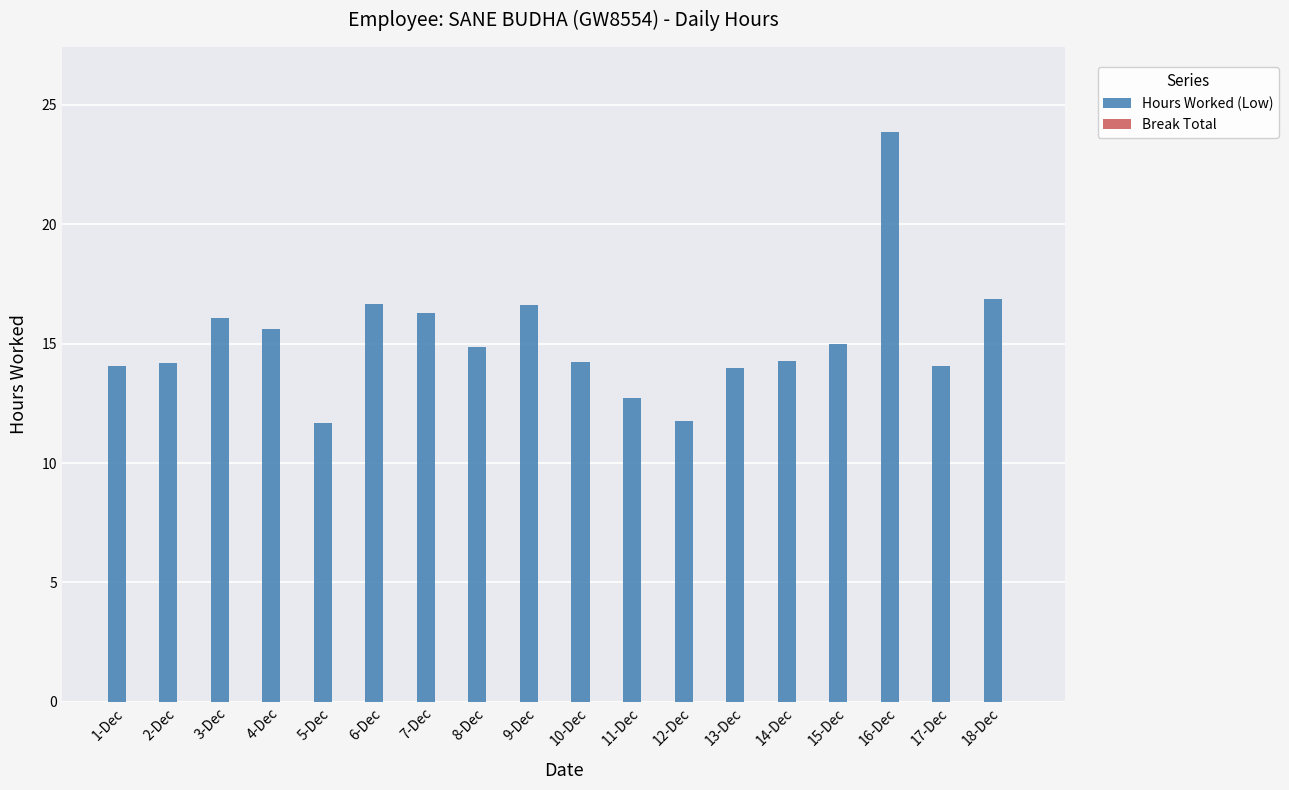

What is the sum of all values?

272.9